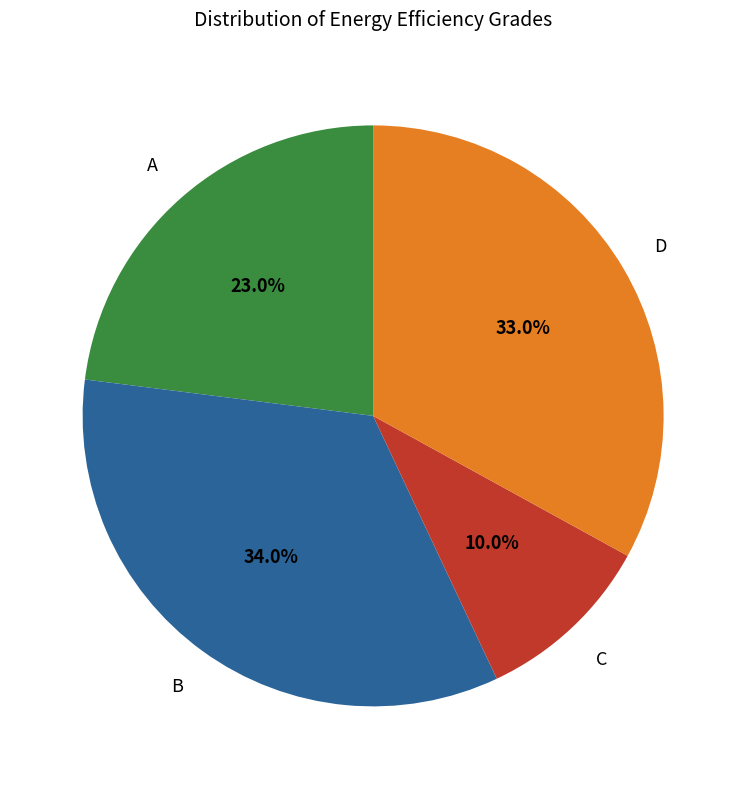

Rank the categories by value from highest to lowest.

B, D, A, C